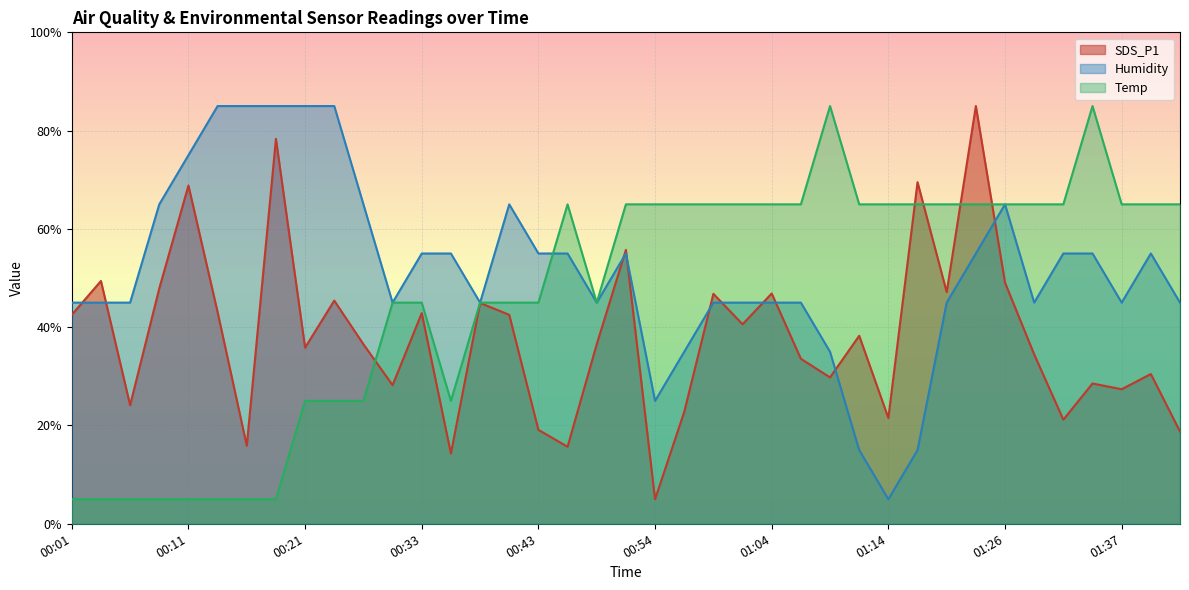

At which category does Humidity reach its first local valley?

00:31